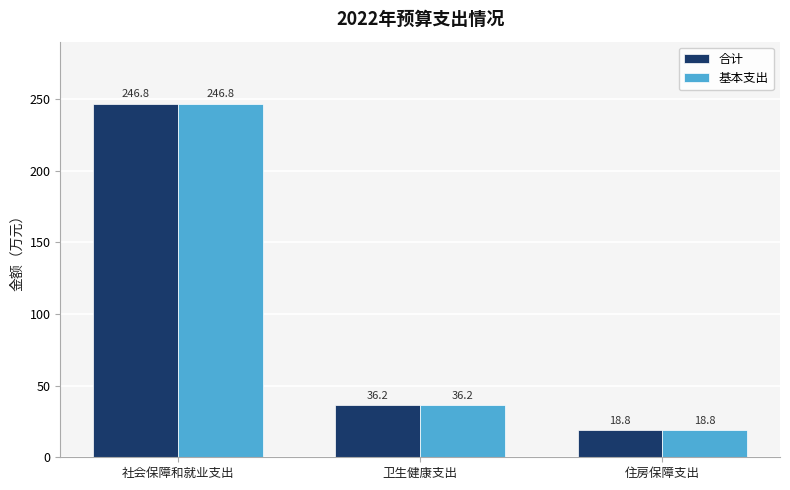

What is the total value across all series at 住房保障支出?

37.6